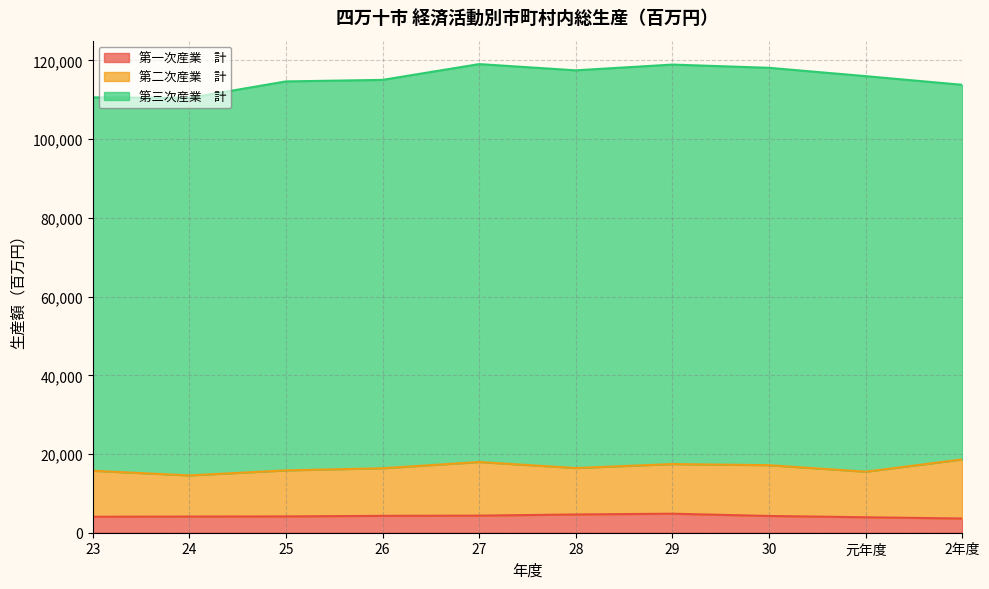

At which label does 第二次産業　計 reach its peak?

2年度